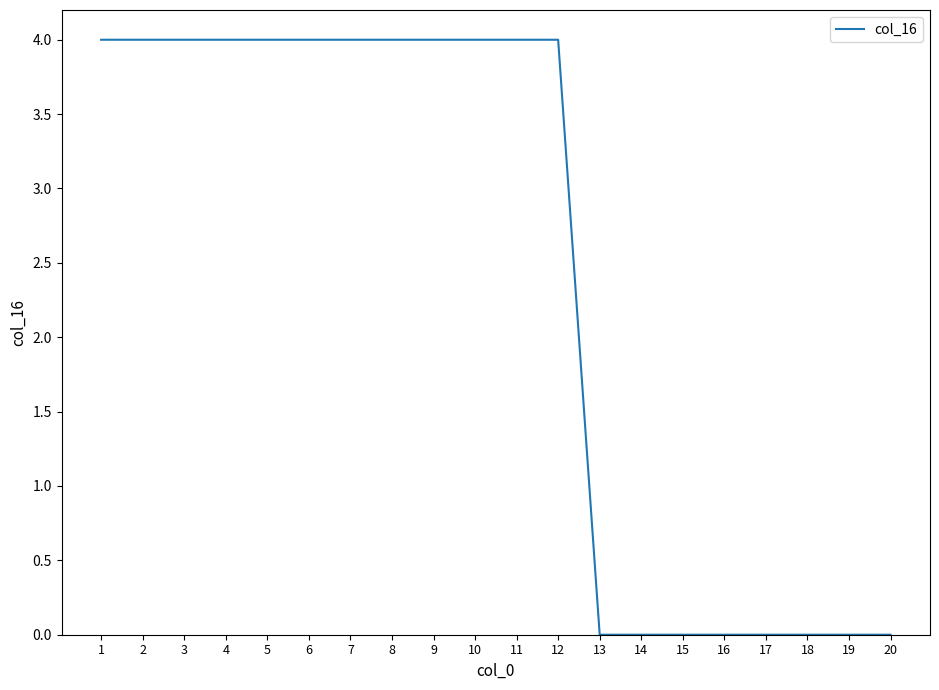

What is the greatest value displayed?

4